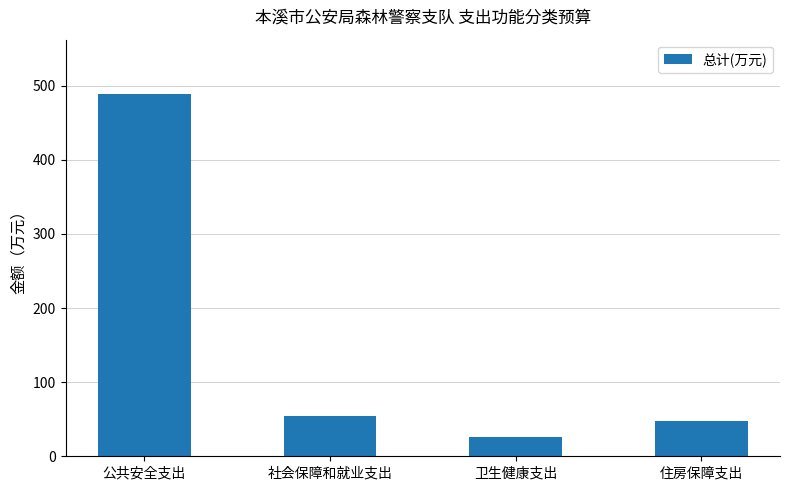

What is the difference between the values at 公共安全支出 and 社会保障和就业支出?

434.3